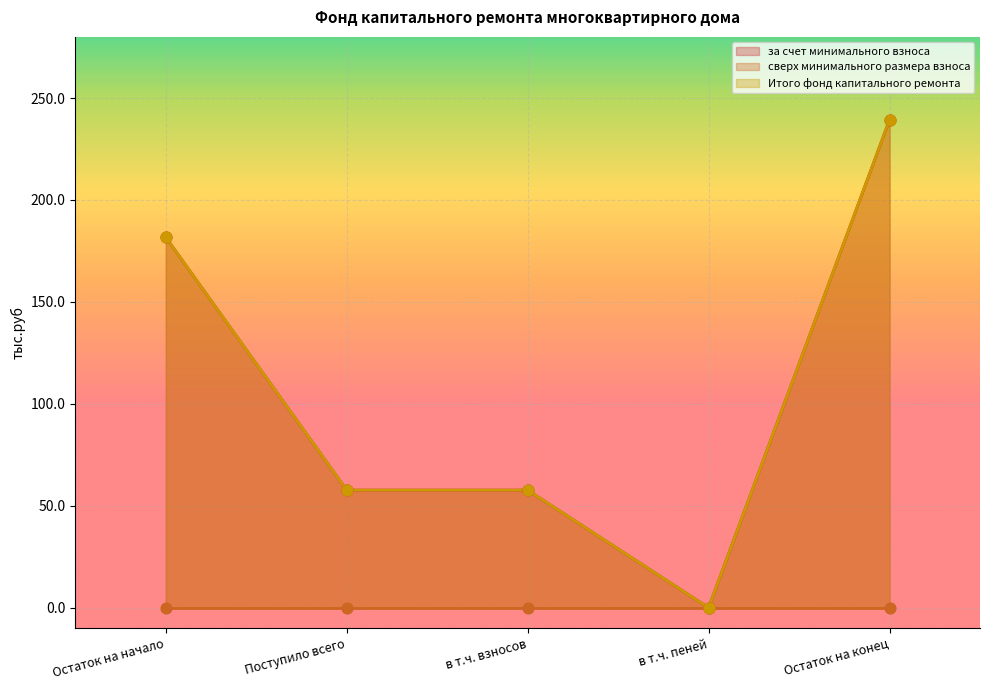

At which category is the sum across all series the highest?

Остаток на конец